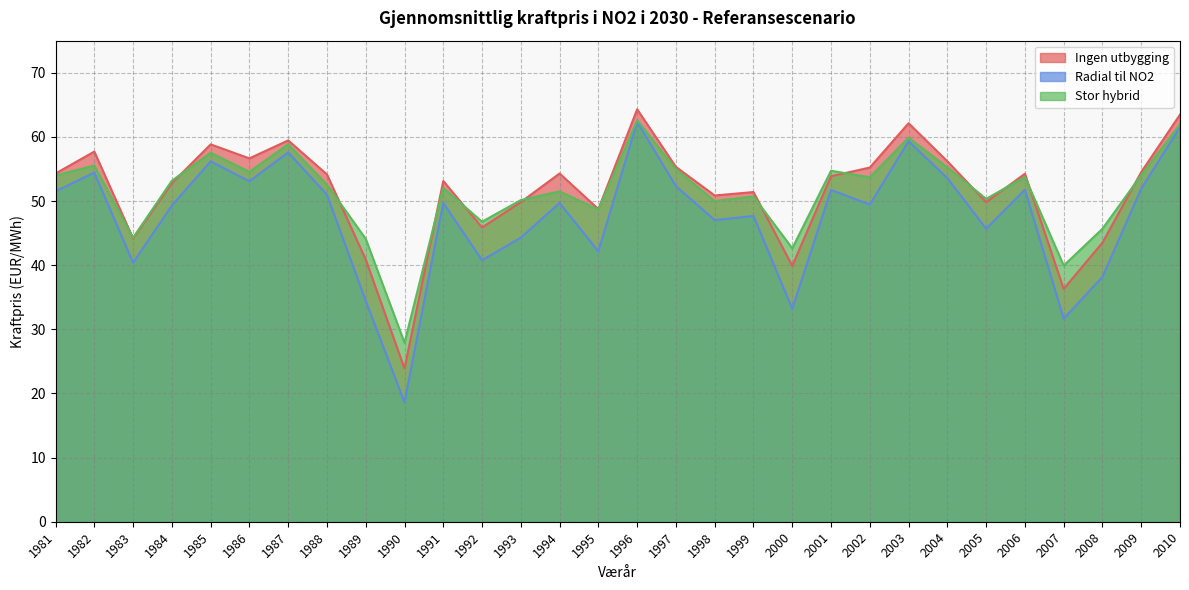

Is the value of Ingen utbygging at 2008 greater than the value of Radial til NO2 at 2007?

Yes